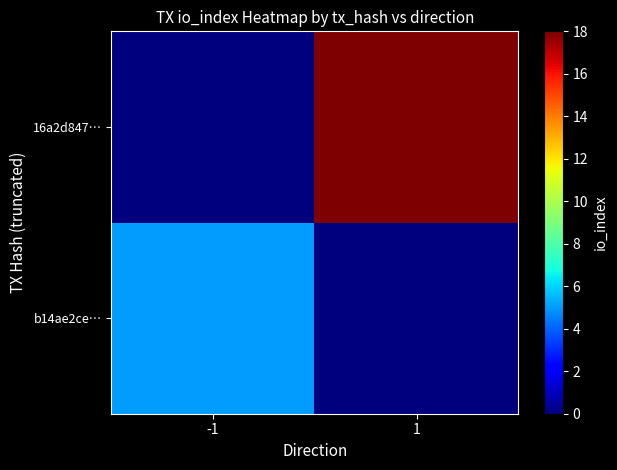

List the series in order of their peak value, lowest first.

b14ae2ce…, 16a2d847…